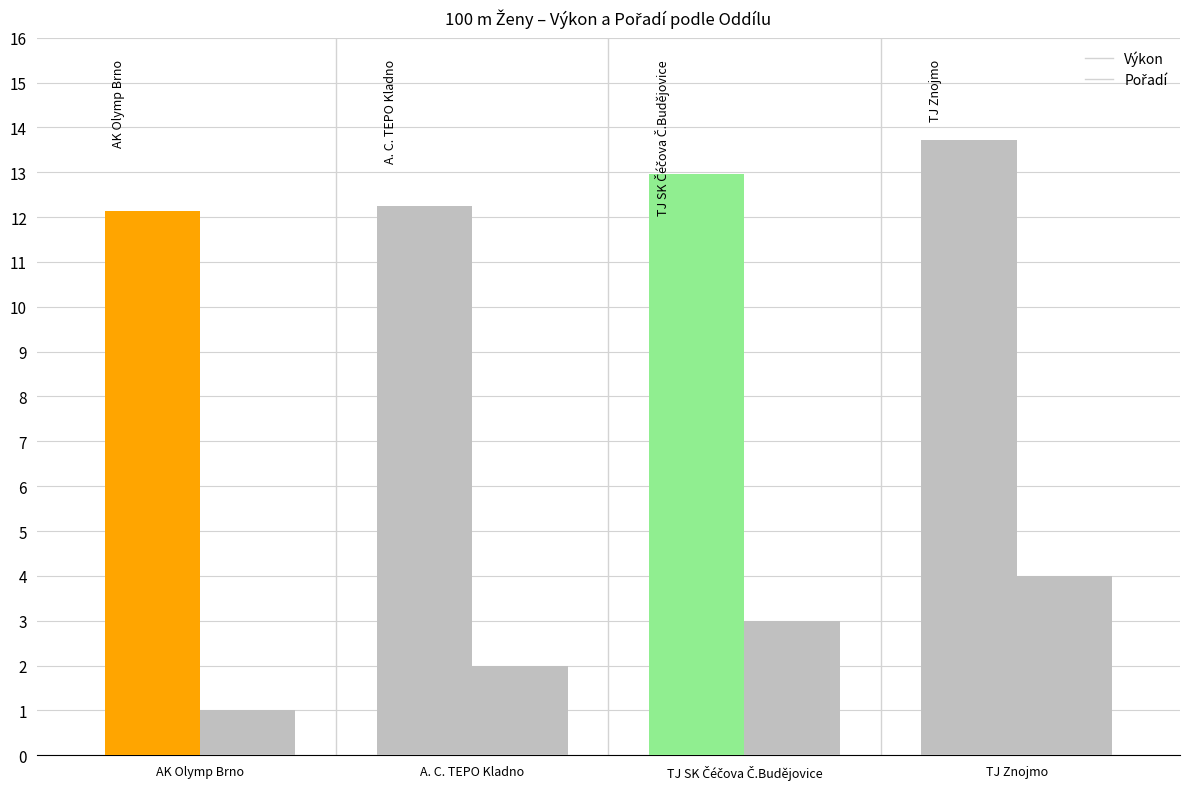

Are the bars horizontal?

No